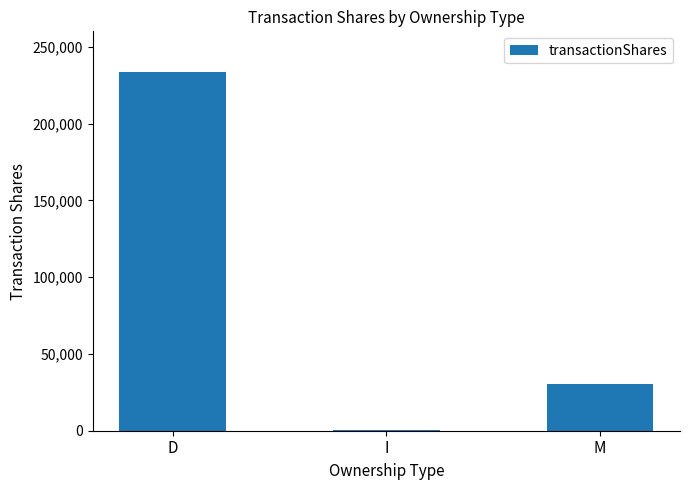

What is the ratio of the value at D to the value at I?

1095.3